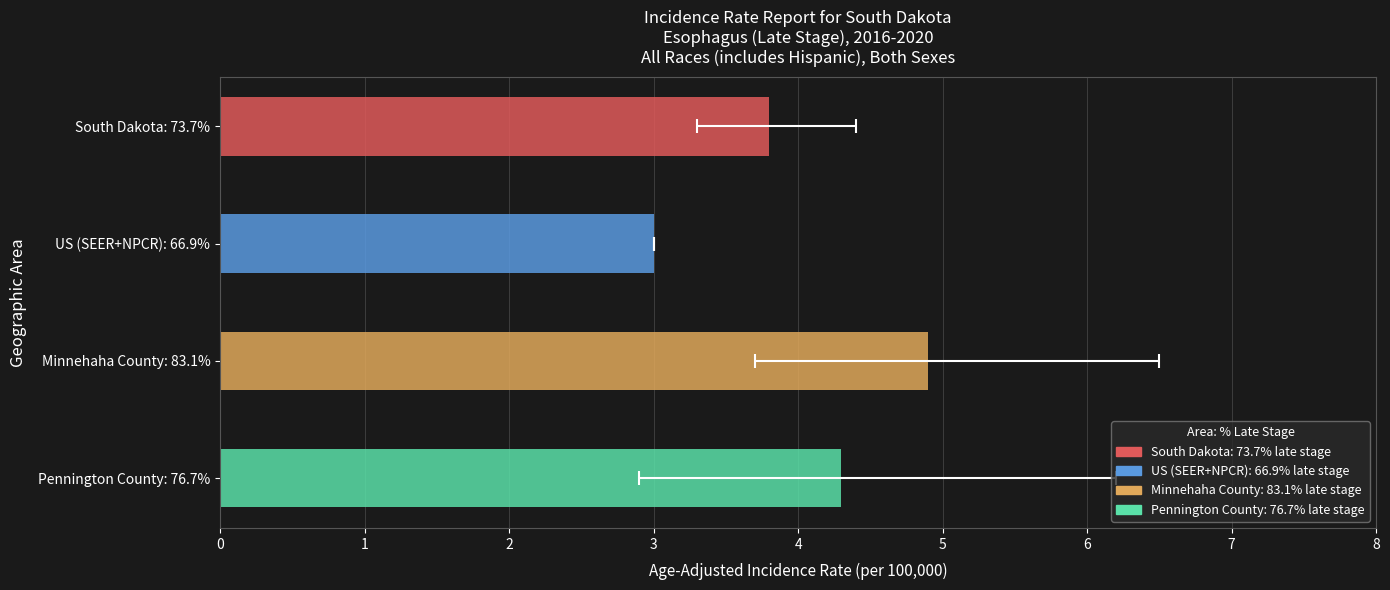

How many categories are shown in the chart?

4